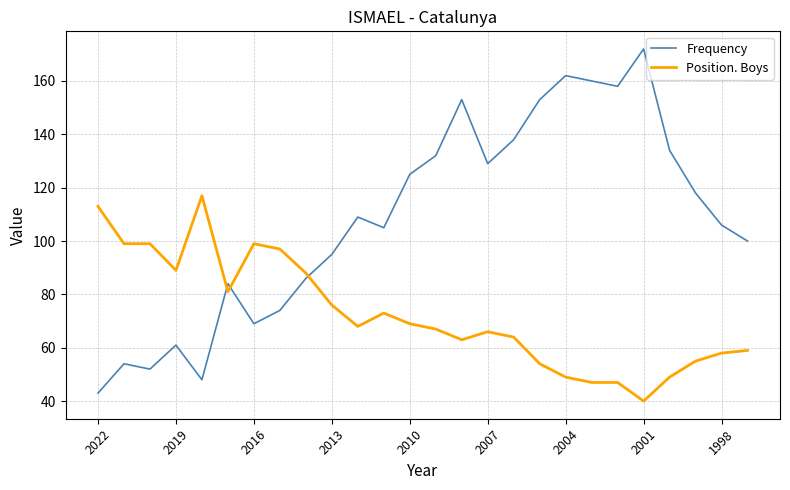

How many intersections are there between Frequency and Position. Boys?

3